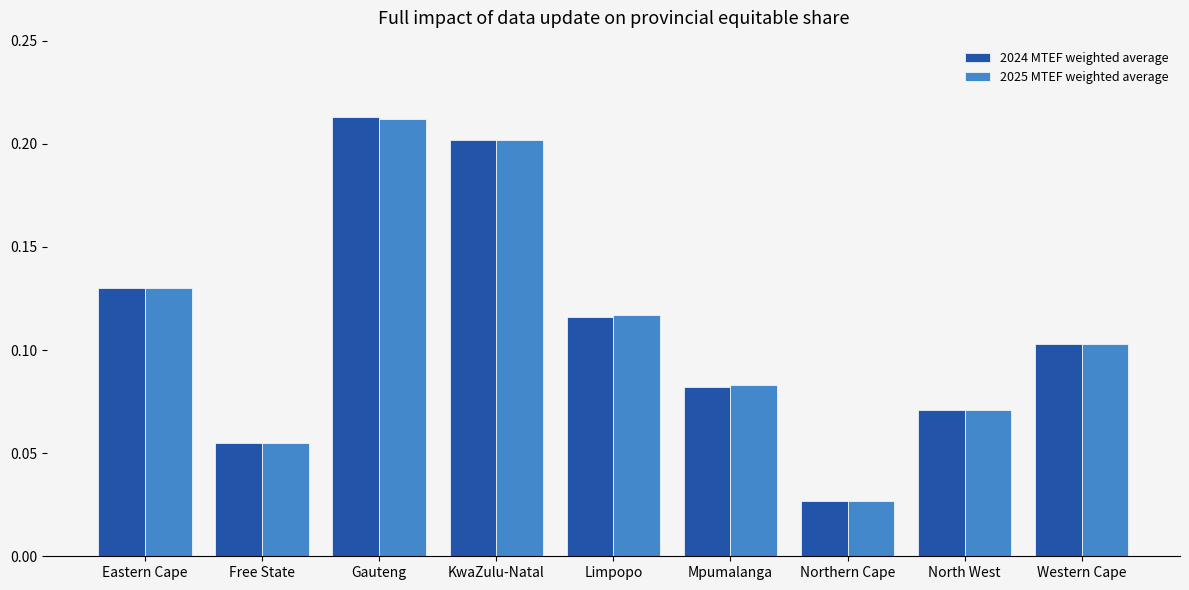

Count the 2025 MTEF weighted average values in the range 0 to 1.

9